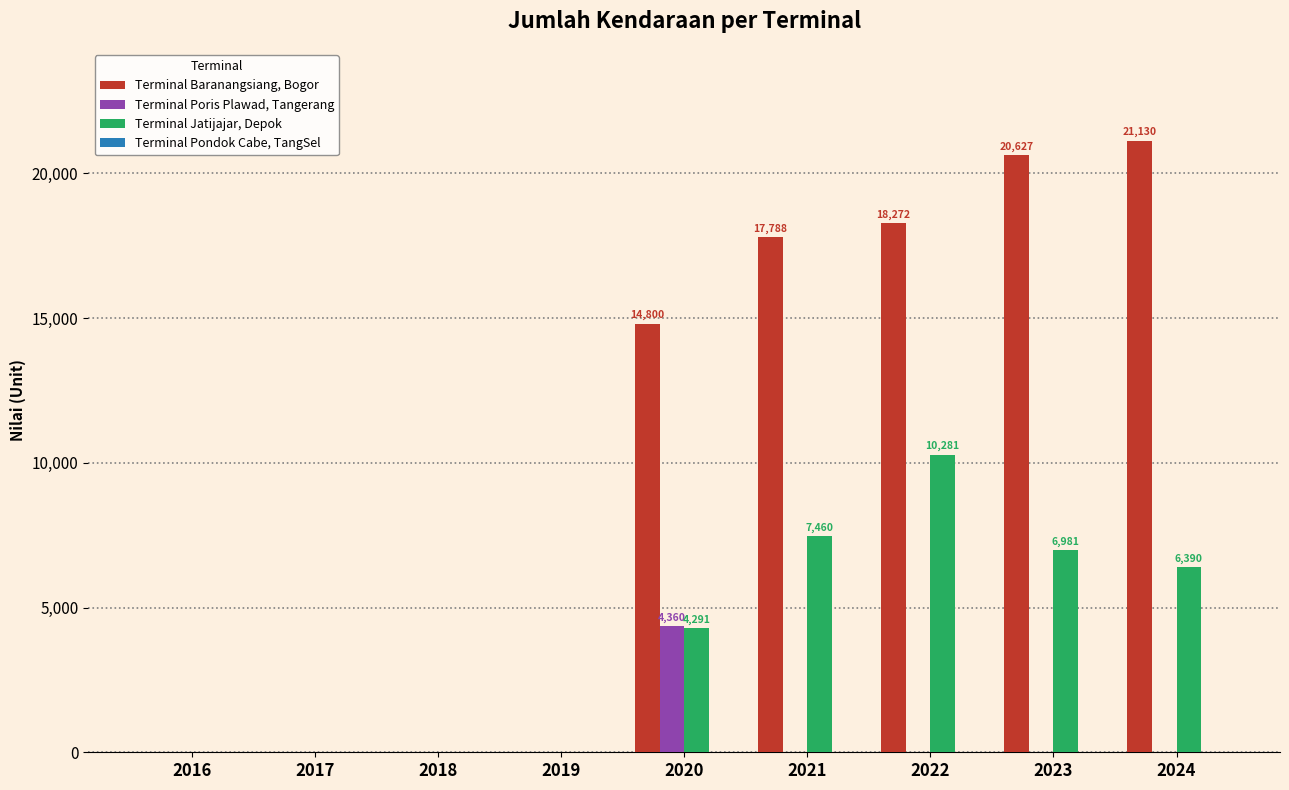

What is the sum of the Terminal Jatijajar, Depok values at 2023 and 2021?

14441